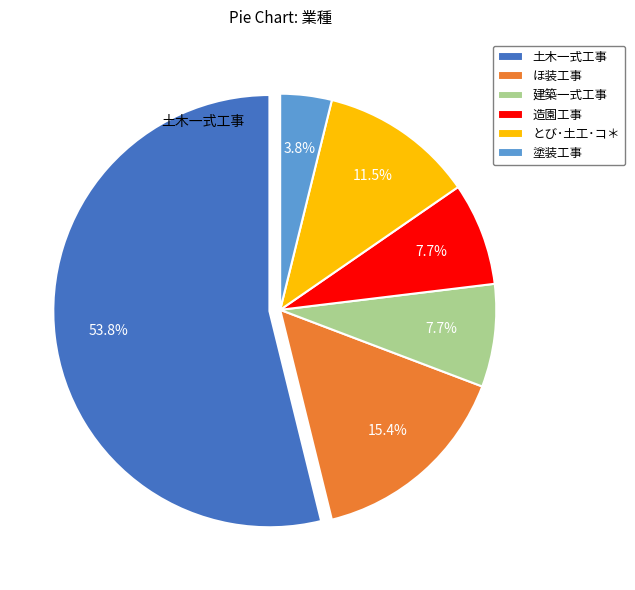

To the nearest percent, what is the difference between the 造園工事 and 塗装工事 slice percentages?

4%